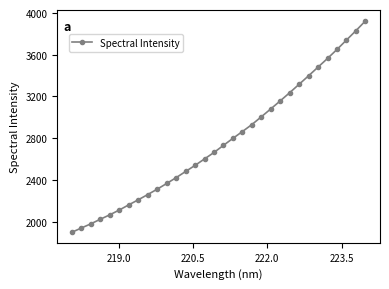

How many data points are less than 2730?

16